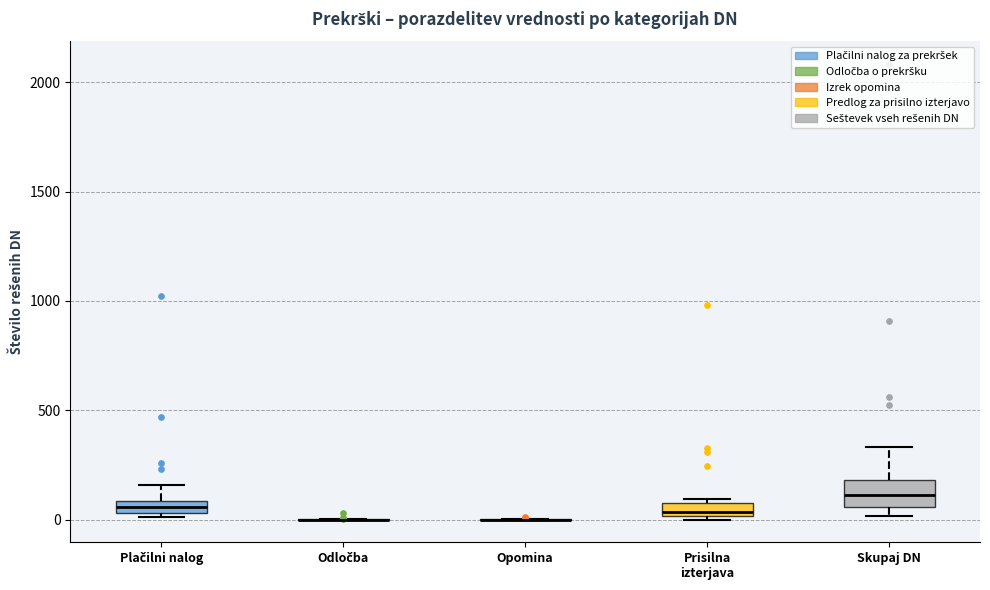

Comparing the boxes themselves (not the whiskers), which one is the tallest?

Skupaj DN